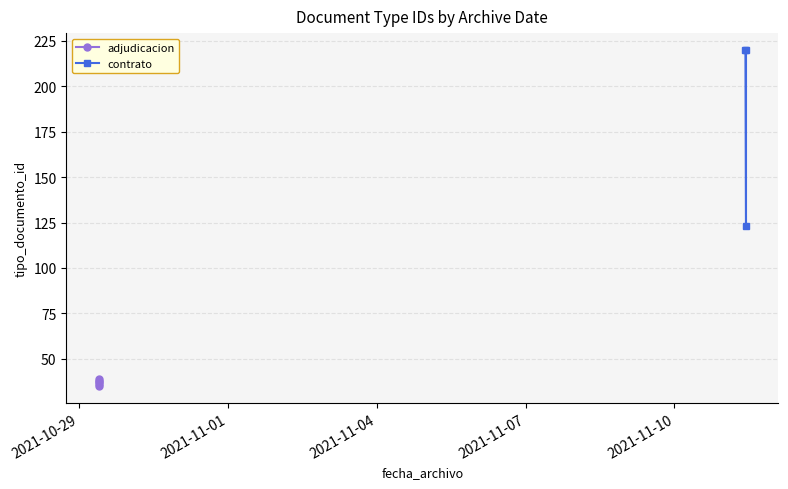

What is the value of the 6th point from the left?

35